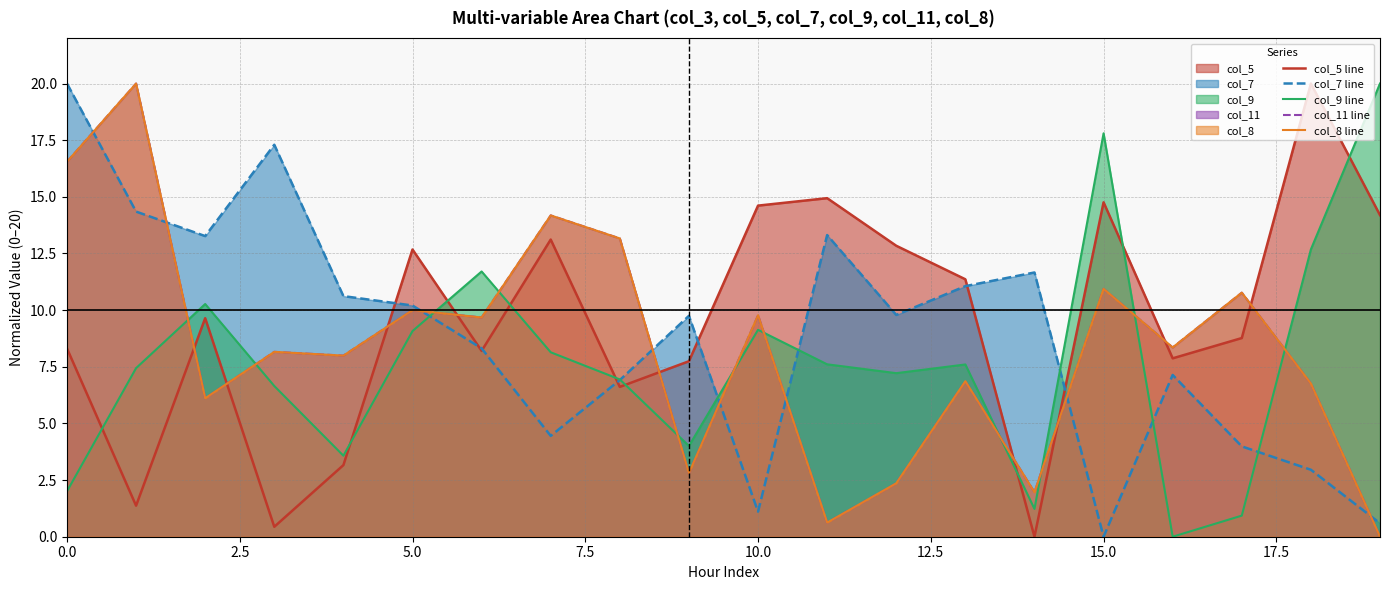

The col_5 line series shows 12.7 at 5.0. True or false?

True